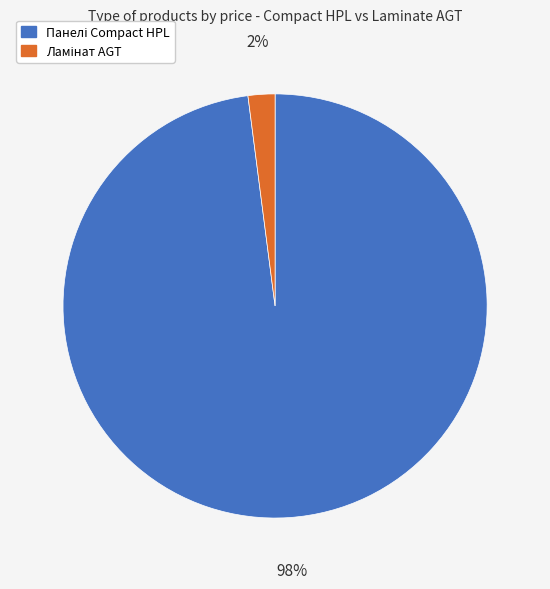

How many slices are in this pie chart?

2